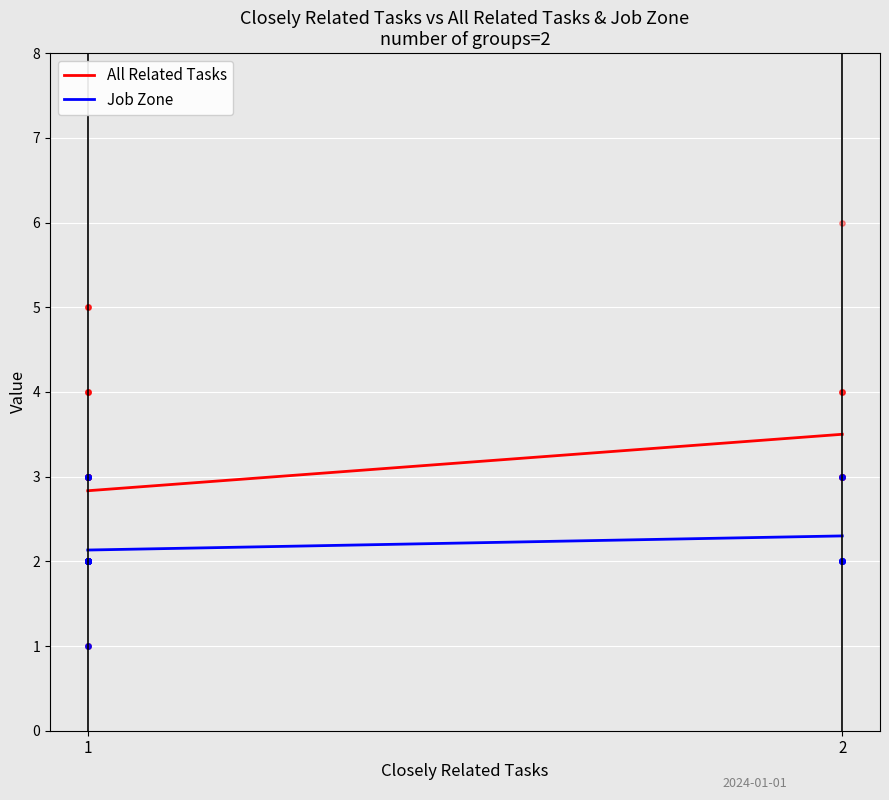

Which series has the largest total across all categories?

All Related Tasks